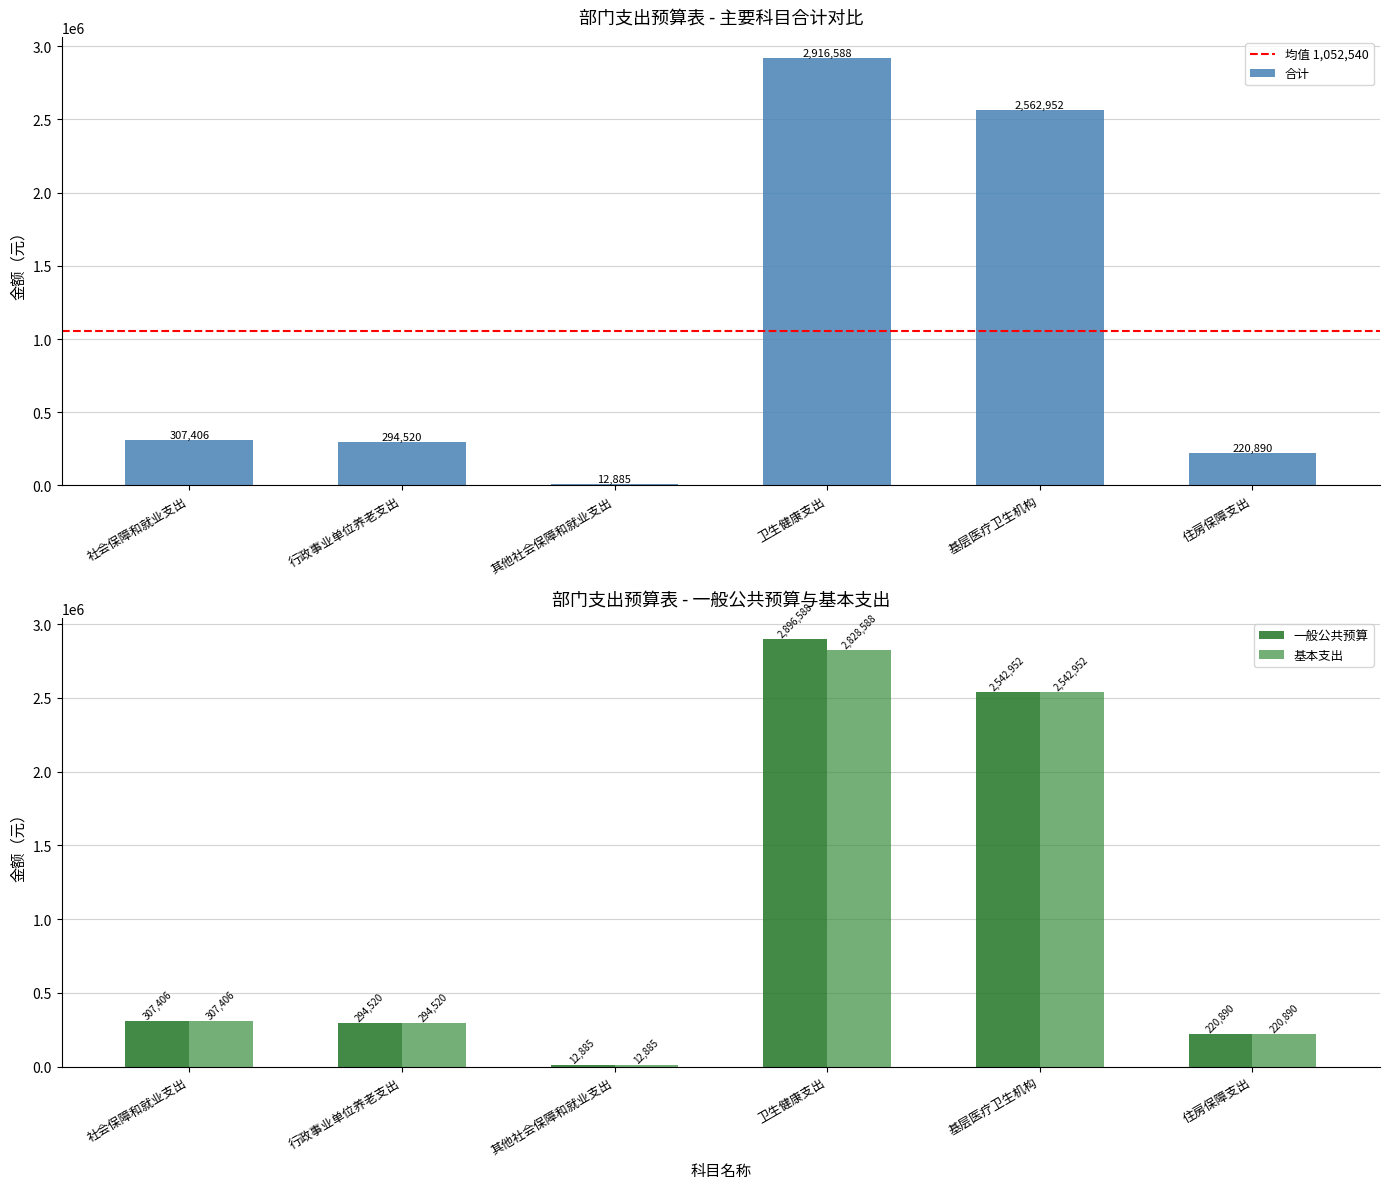

Rank the series at 基层医疗卫生机构 from lowest to highest value.

一般公共预算, 基本支出, 合计